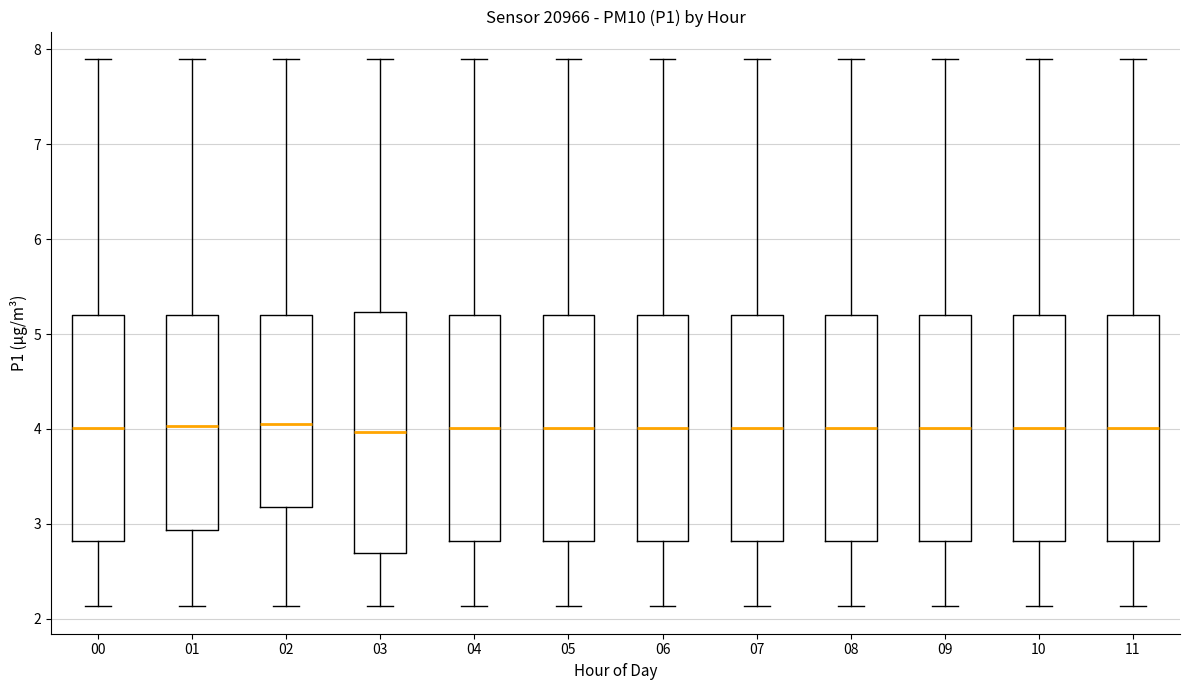

Where does the upper whisker of the box at x = 11 end on the y-axis? The values are not printed on the chart, so give them approximately, as read against the axis.

7.9